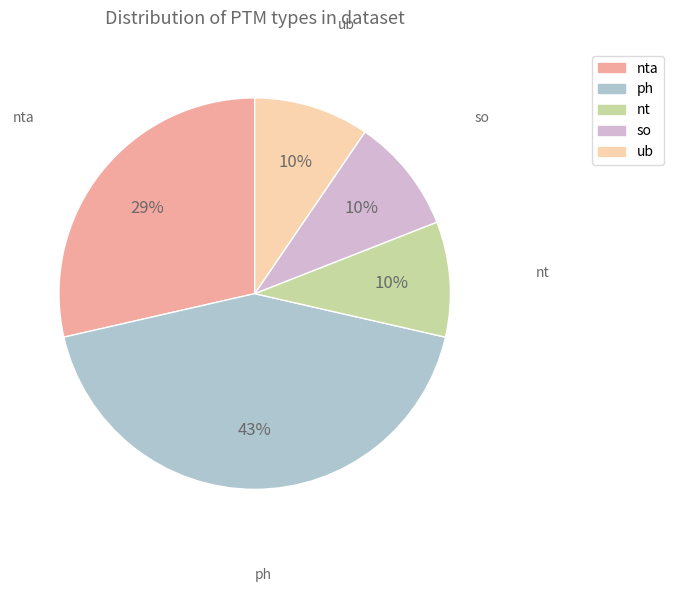

Does any single category account for the majority?

No